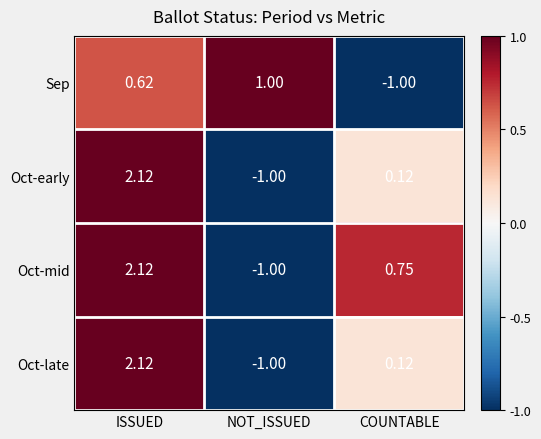

Between NOT_ISSUED and COUNTABLE, which series saw the biggest shift?

Sep